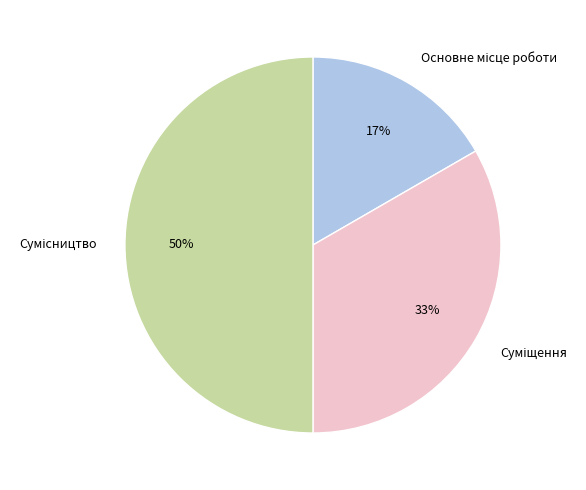

How many segments does this pie chart have?

3